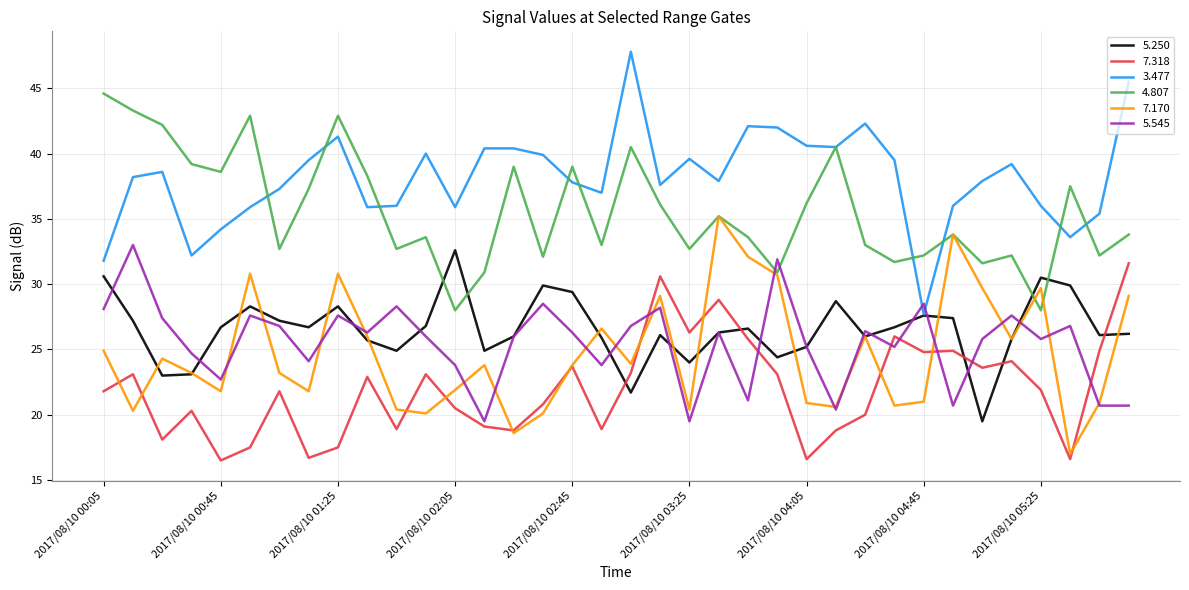

What is the highest value of the 5.545 series?

33.0